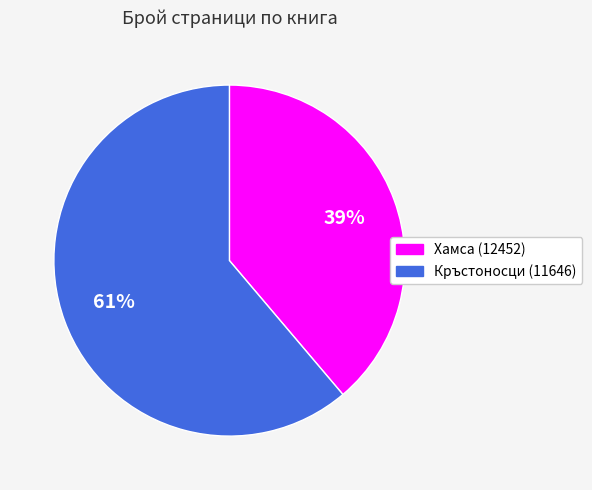

To the nearest percent, what is the difference between the Кръстоносци (11646) and Хамса (12452) slice percentages?

22%